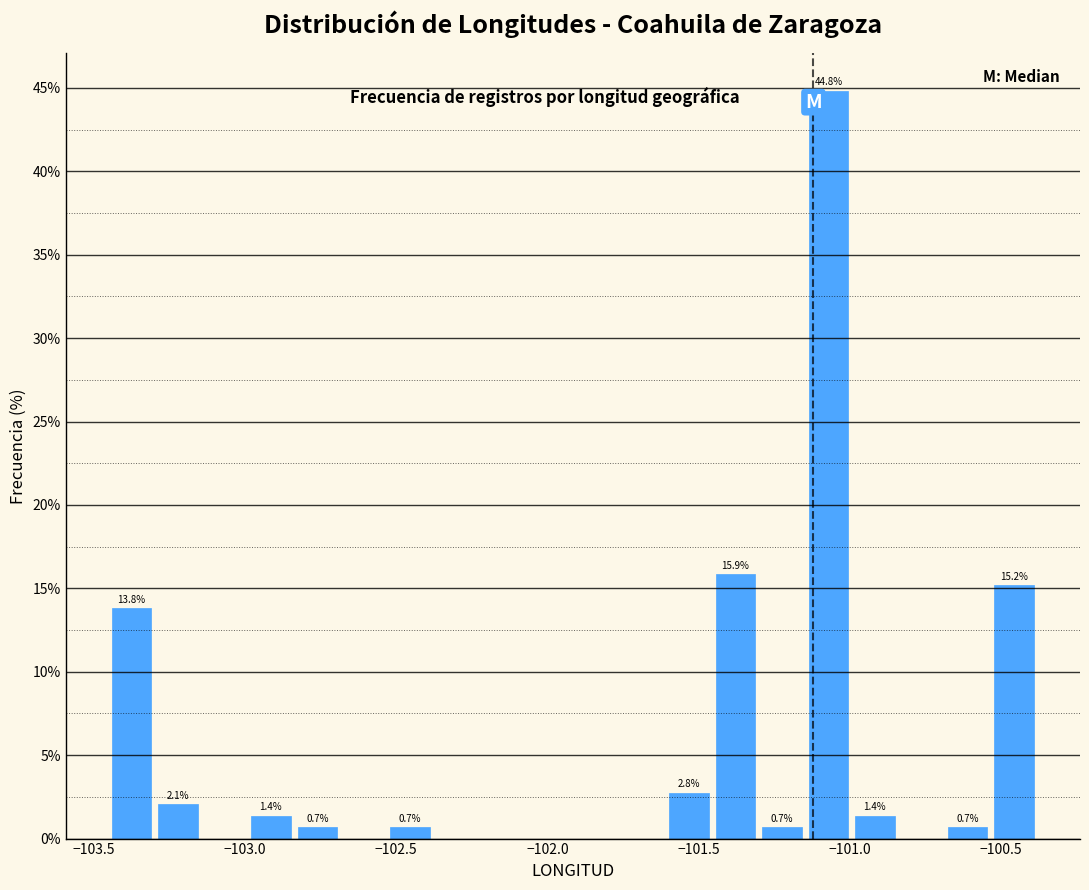

Around what value on the x-axis is the tallest bar? Give the approximate position of its centre, as read against the axis.

-101.05